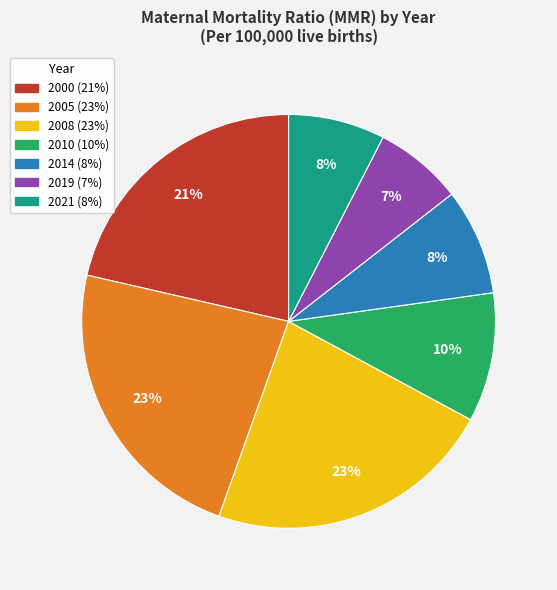

Which has a higher value, 2010 or 2021?

2010